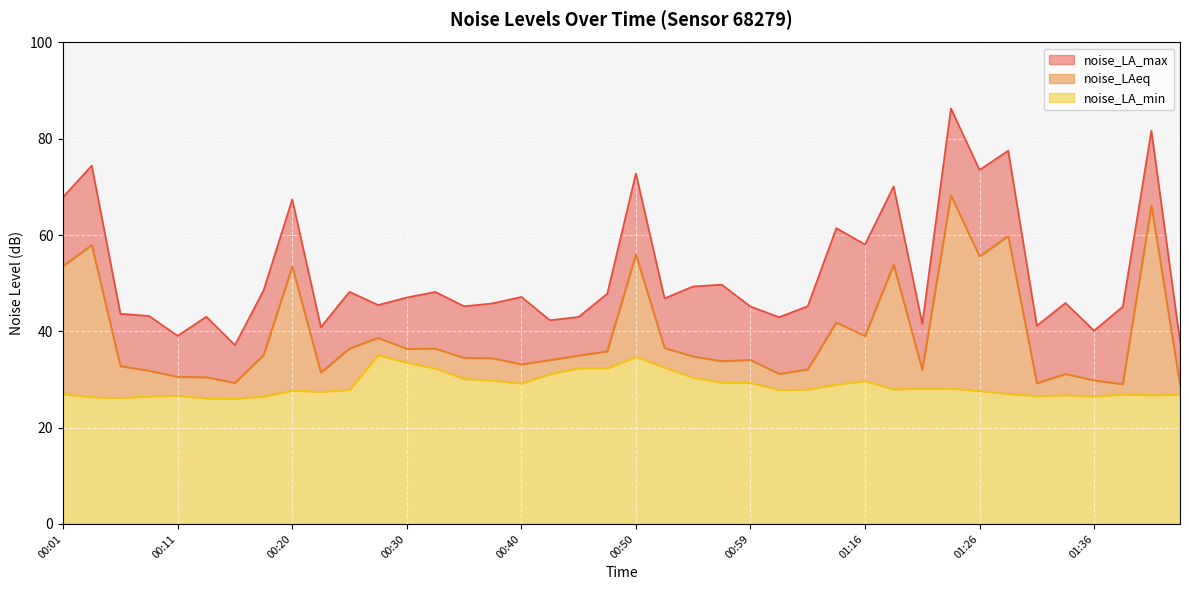

What is the label of the 38th point from the left?

01:38